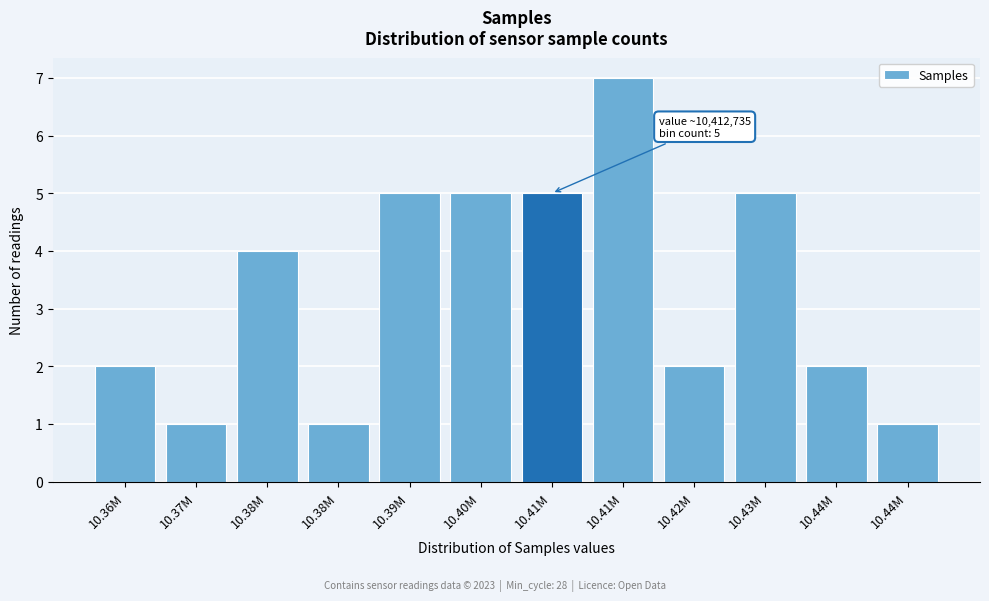

How many data points does each series have?

12